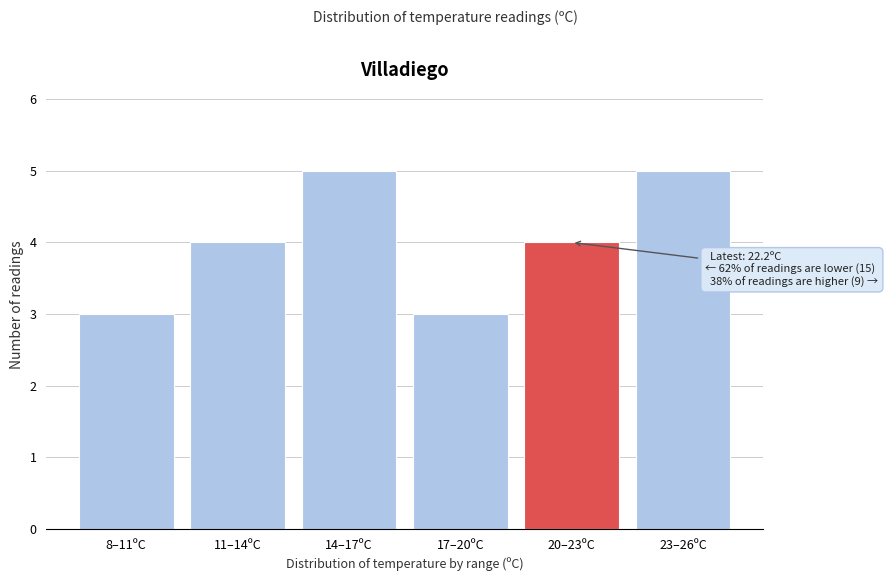

Reading left to right, transcribe all the data shown in this chart.

8–11ºC=3	11–14ºC=4	14–17ºC=5	17–20ºC=3	20–23ºC=4	23–26ºC=5